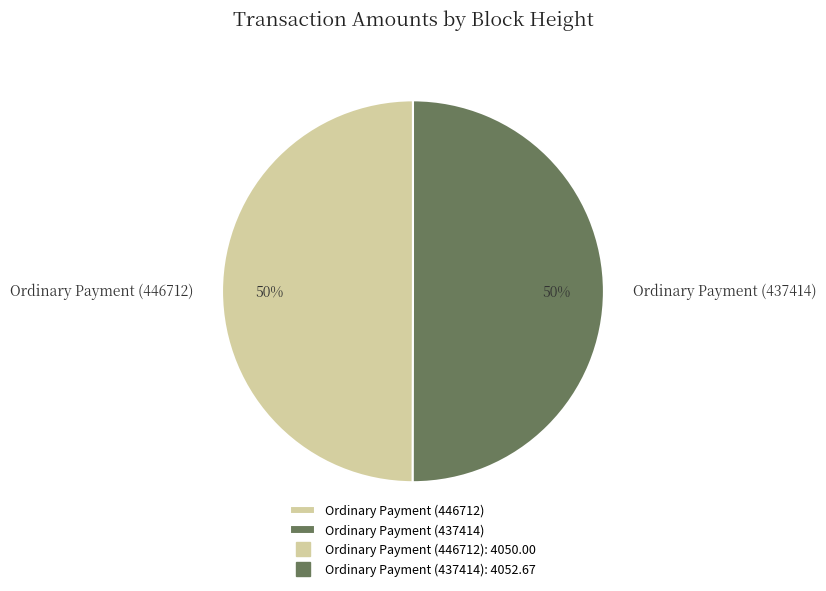

What percentage is the Ordinary Payment (446712) slice, to the nearest percent?

50%